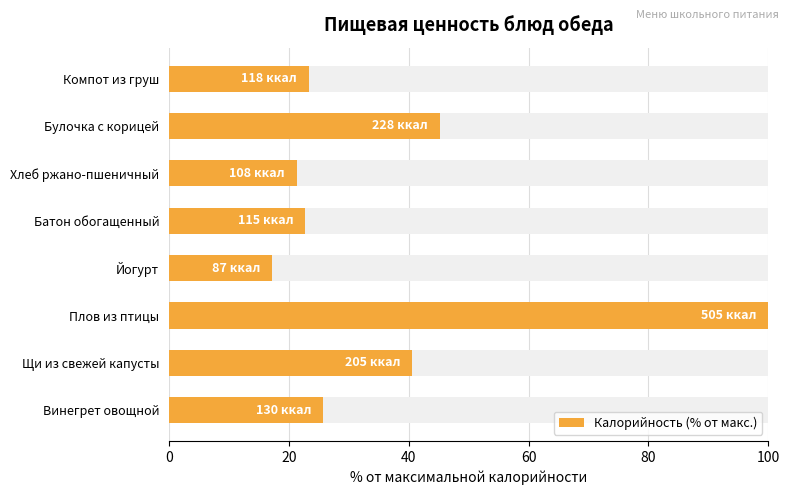

What is the maximum value shown in the chart?

100.0